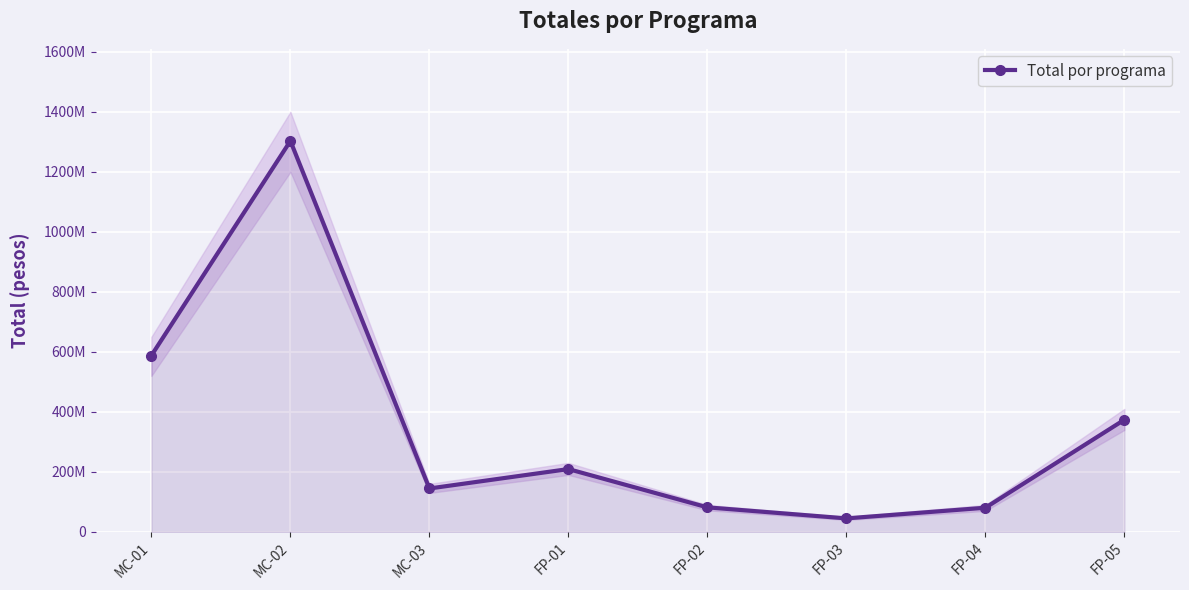

How many data points are above 209416524?

3